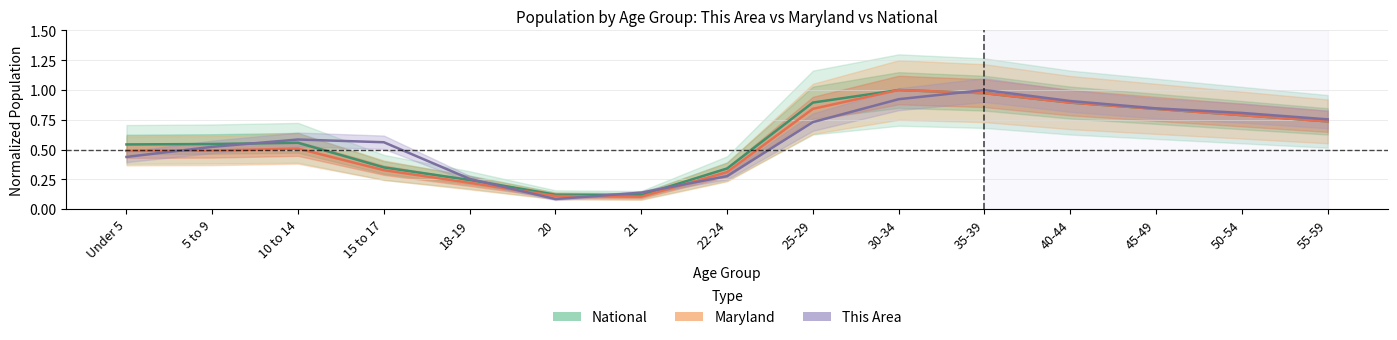

Which series has the largest total across all categories?

National